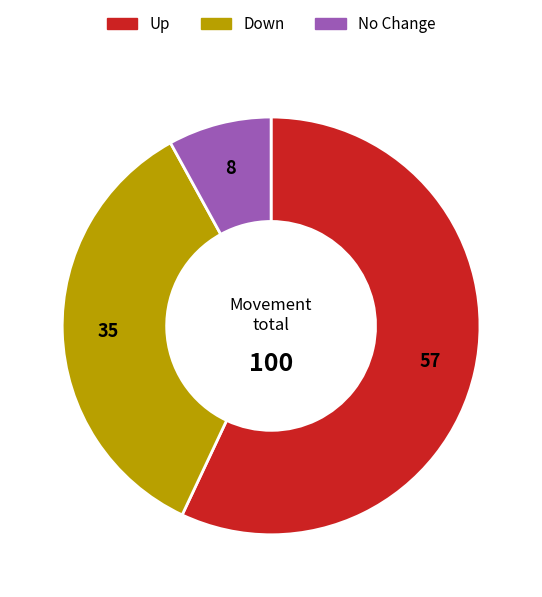

Is there any slice that represents more than half of the pie?

Yes